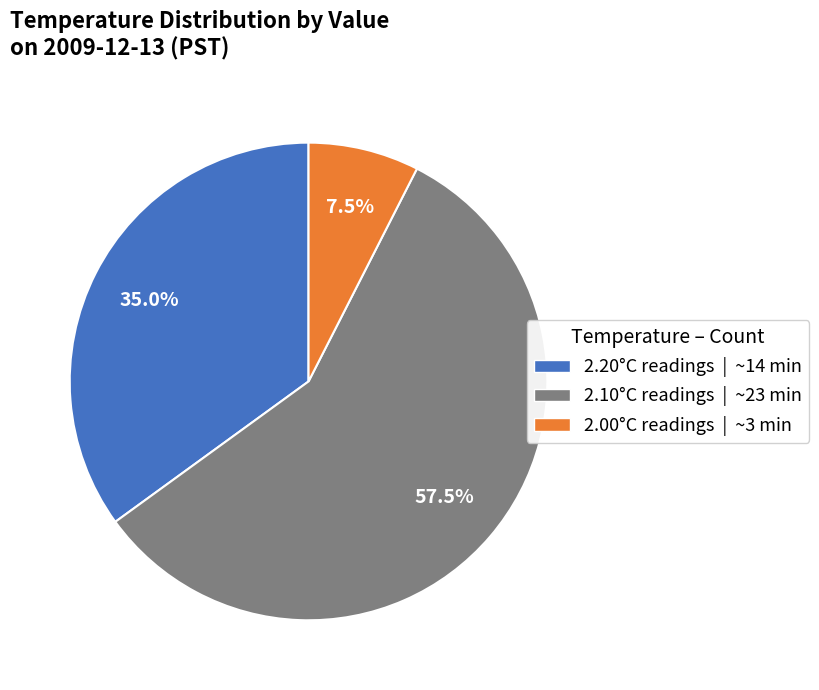

How many slices are in this pie chart?

3